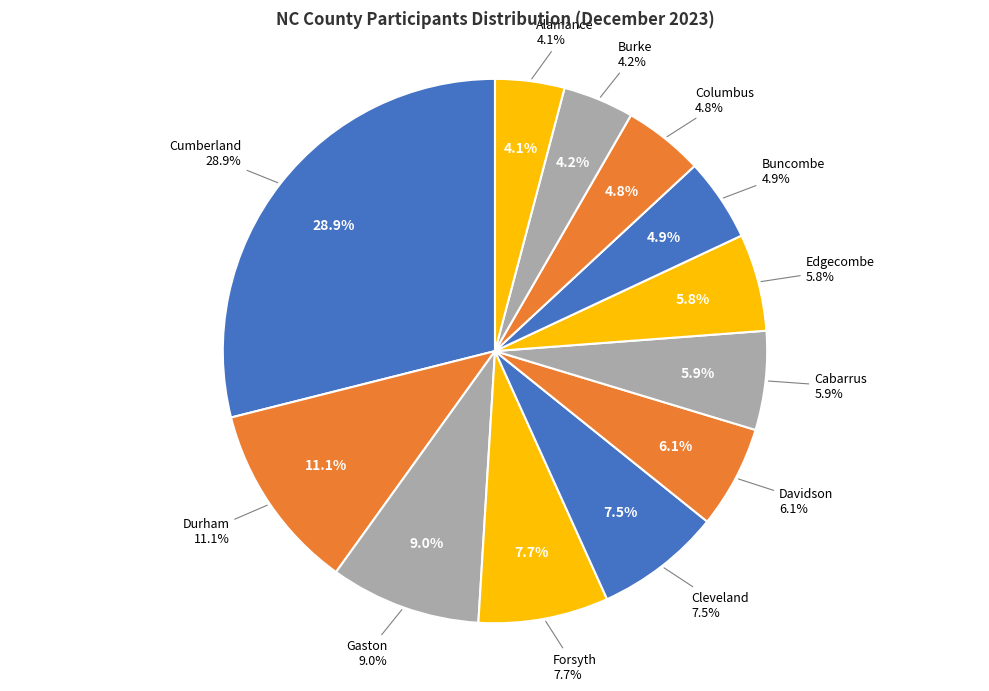

Is Durham the majority of the pie?

No